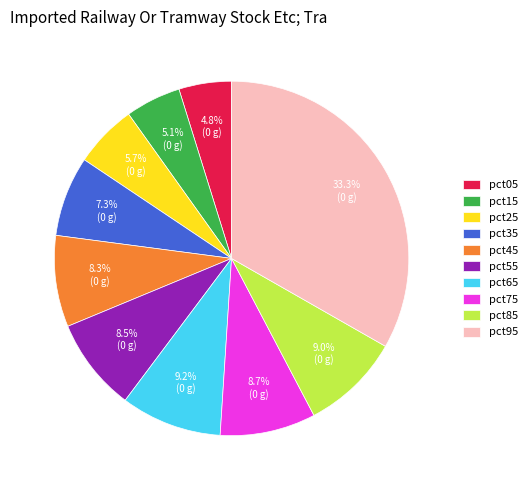

What is the largest slice in the pie chart?

pct95